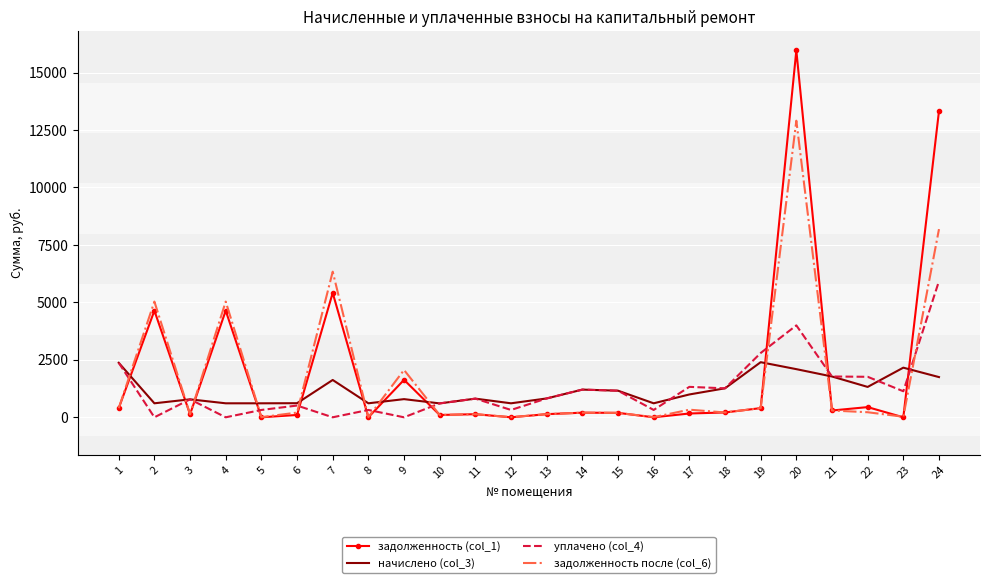

What is the maximum value shown in the chart?

15961.9